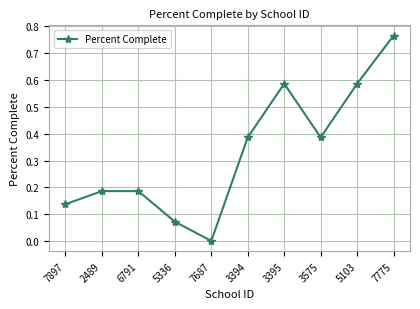

What position from the left is 6791?

3